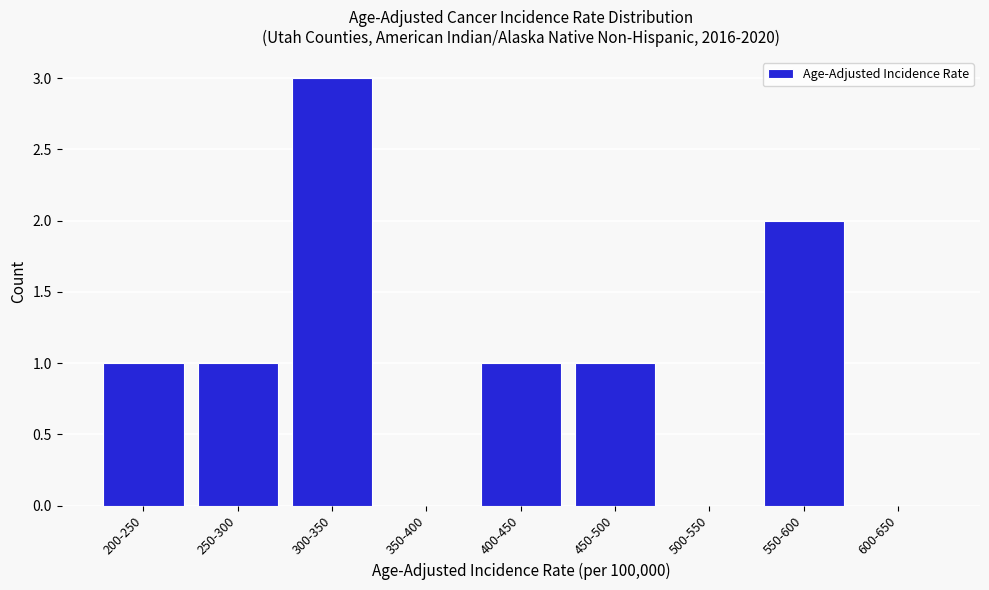

Reading left to right, extract all data points from this chart.

200-250=1	250-300=1	300-350=3	350-400=0	400-450=1	450-500=1	500-550=0	550-600=2	600-650=0